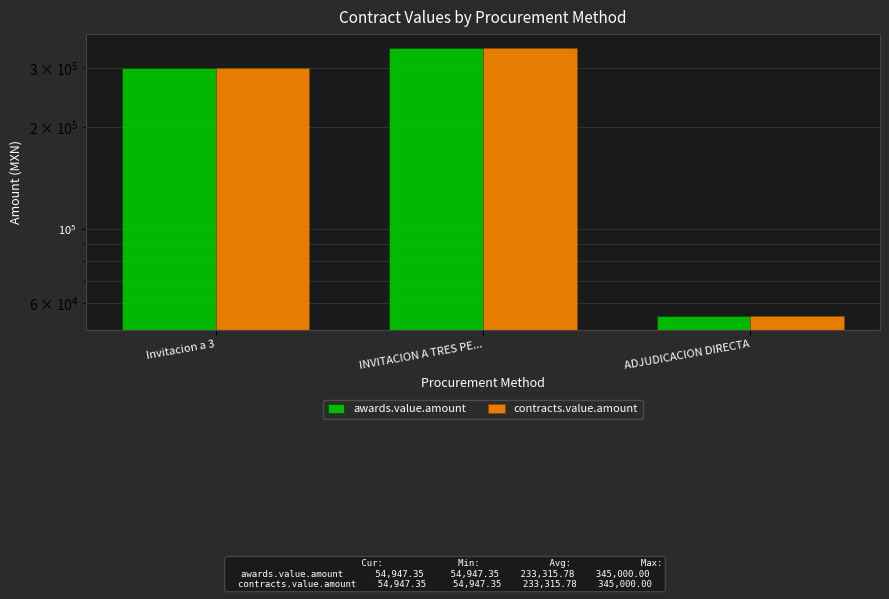

What position from the right is Invitacion a 3?

3